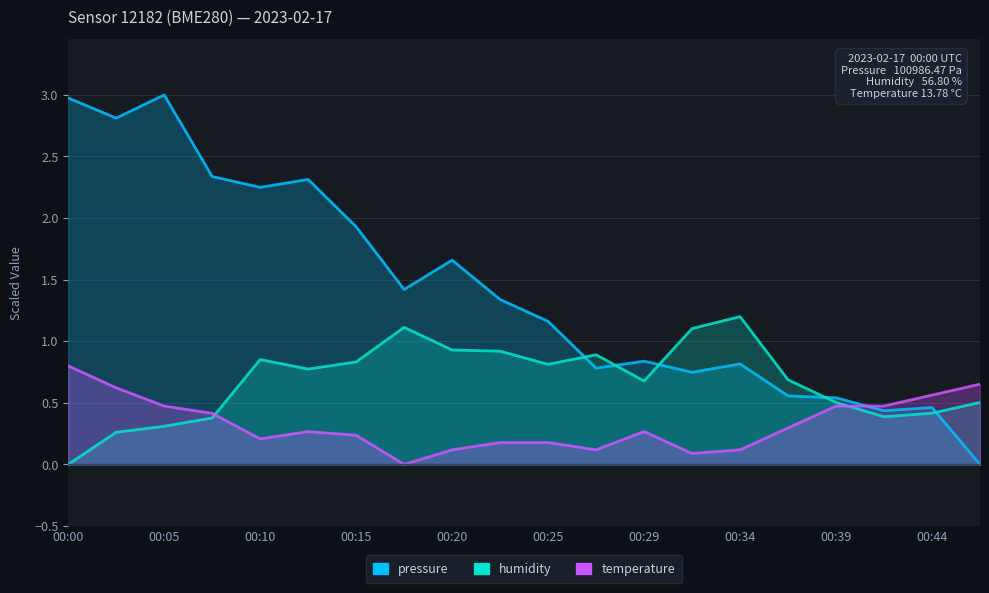

What are all the series names shown in the legend?

pressure, humidity, temperature